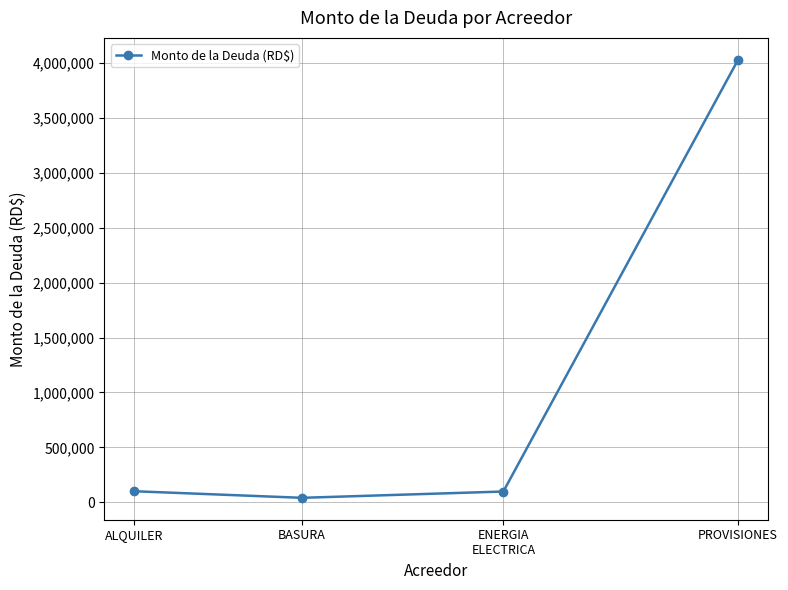

What is the change in value from ALQUILER to PROVISIONES?

+3928952.0